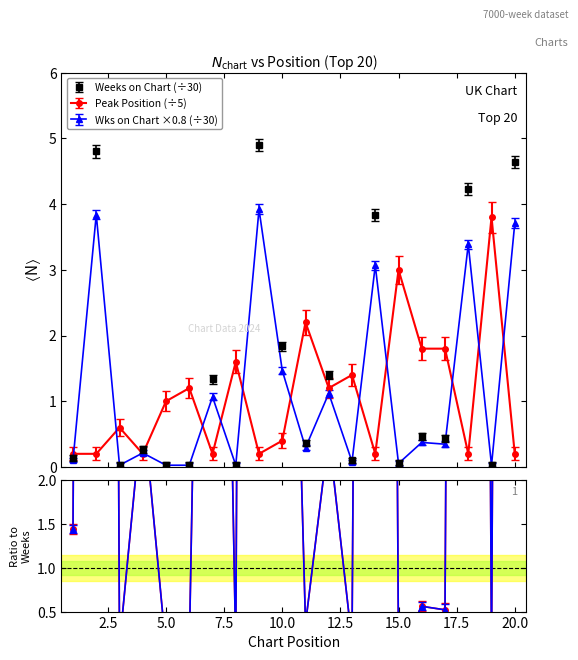

Does the chart display data point markers on the line(s)?

Yes